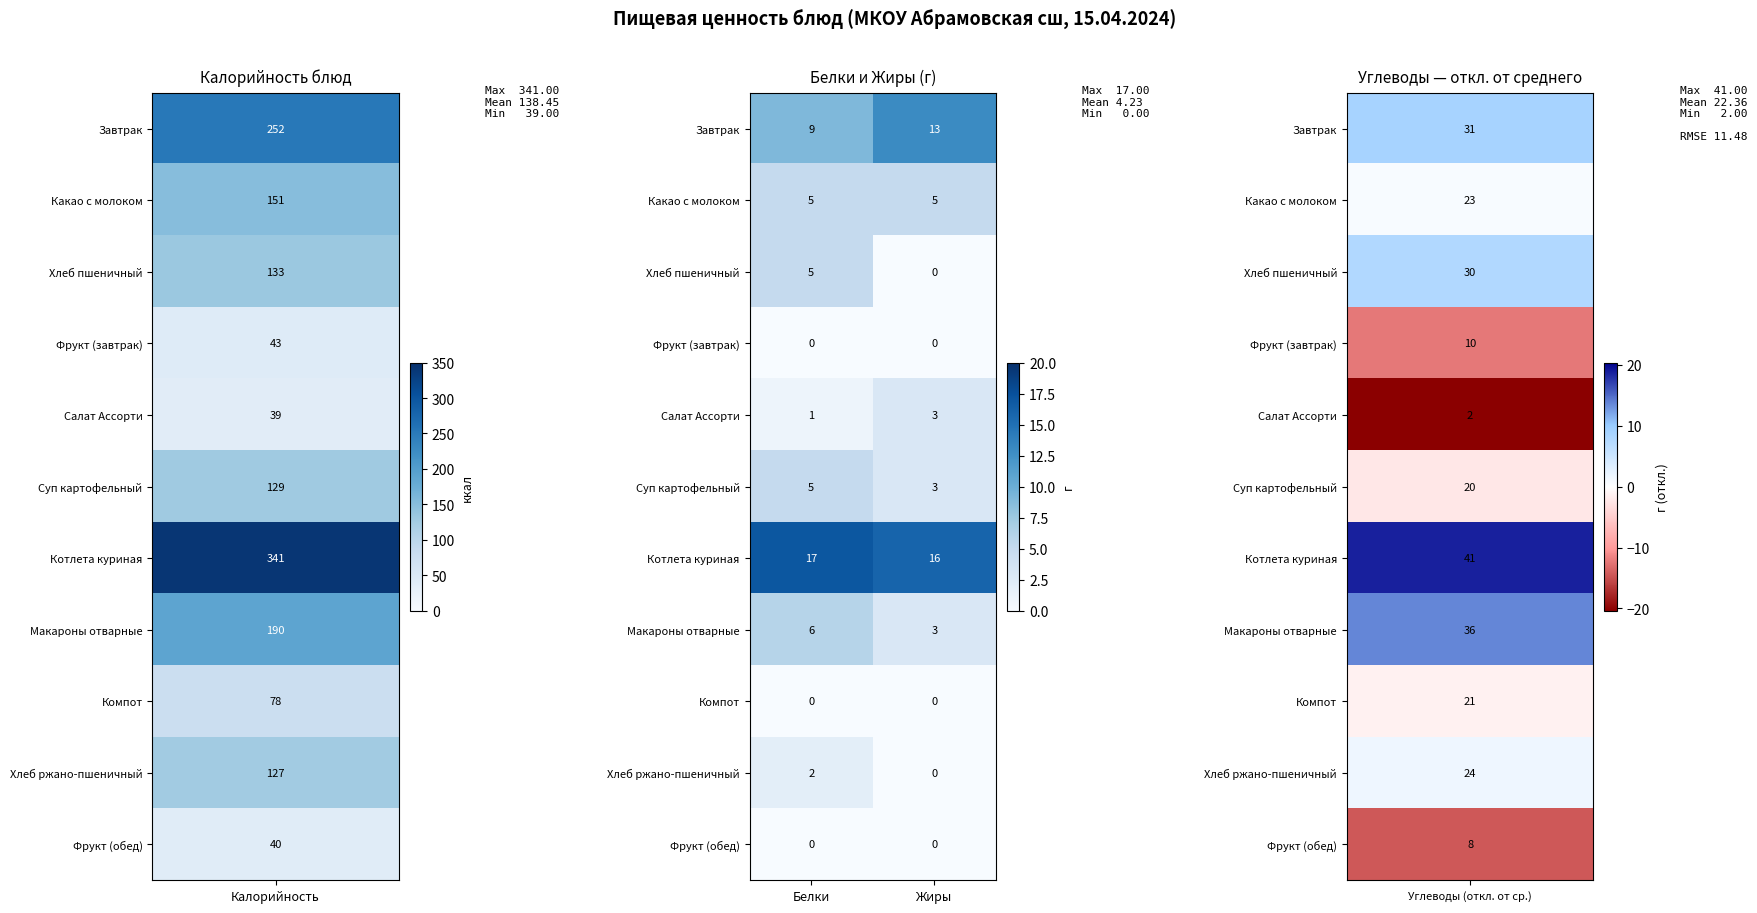

Count the number of categories in the chart.

2